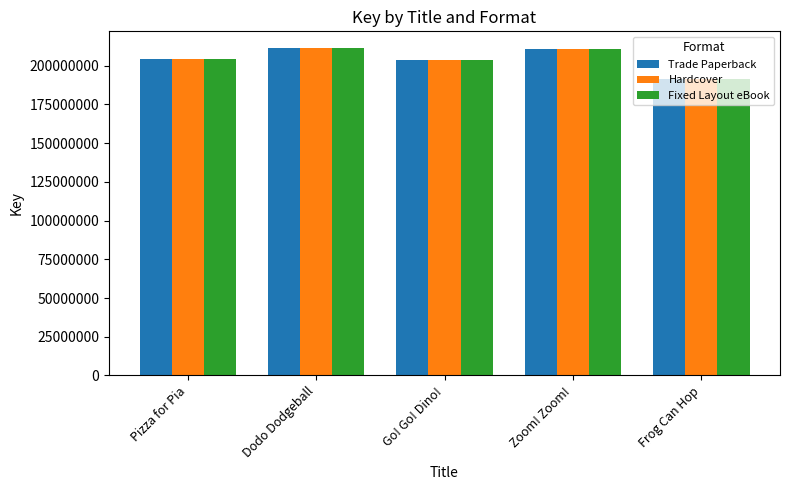

The value of Fixed Layout eBook at Pizza for Pia is 204084447. True or false?

True